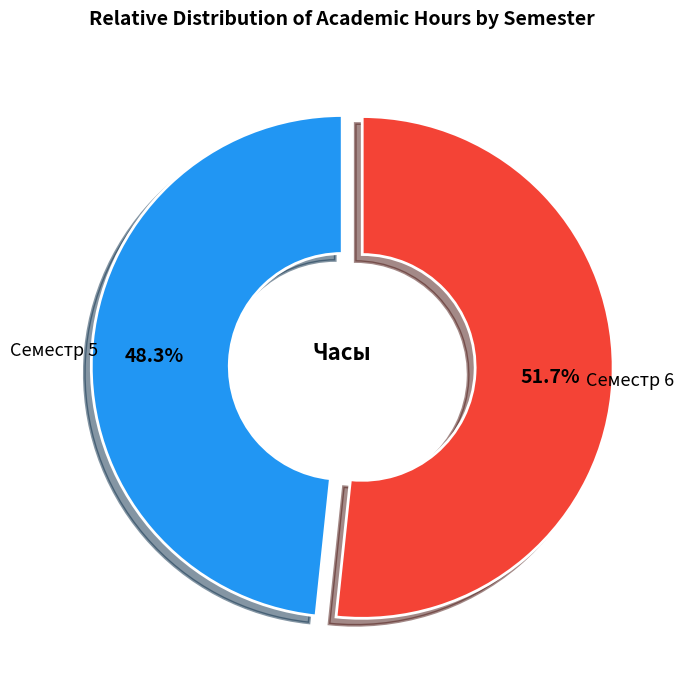

Combined, what portion of the pie is Семестр 6 and Семестр 5?

100.0%